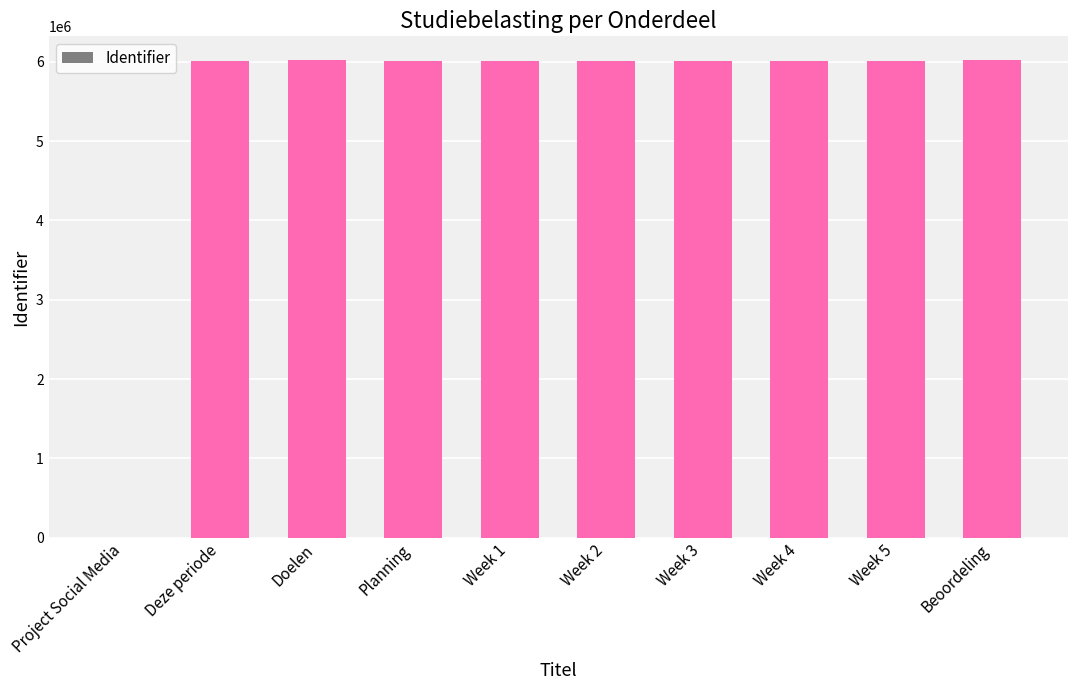

What is the ratio of the value at Planning to the value at Week 1?

1.0